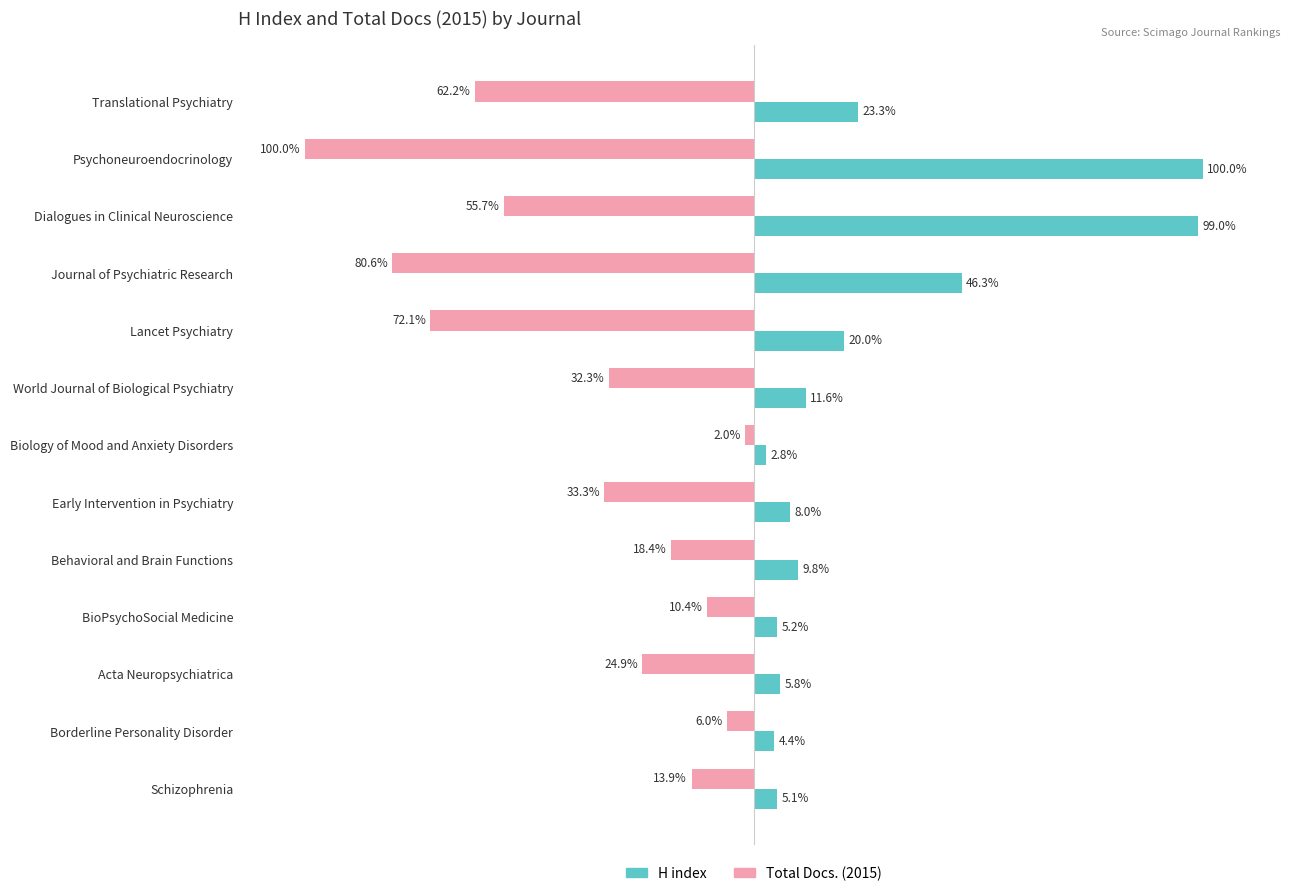

What are all the series names shown in the legend?

H index, Total Docs. (2015)